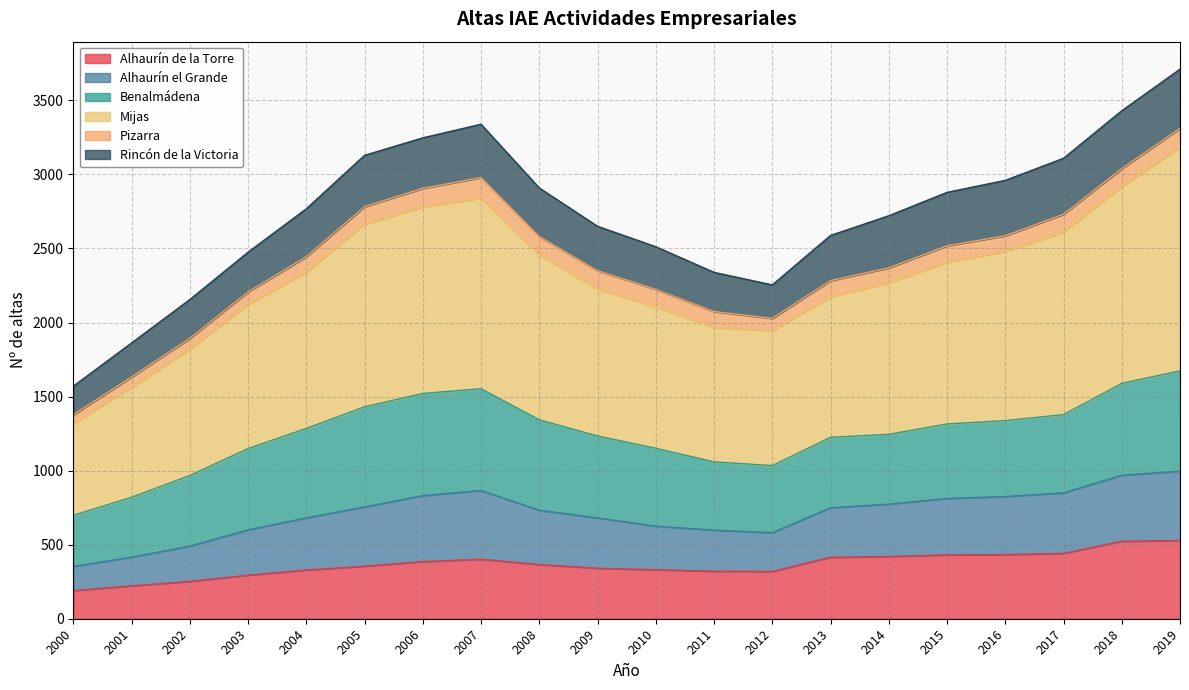

True or false: Alhaurín el Grande and Alhaurín de la Torre intersect in this chart.

False